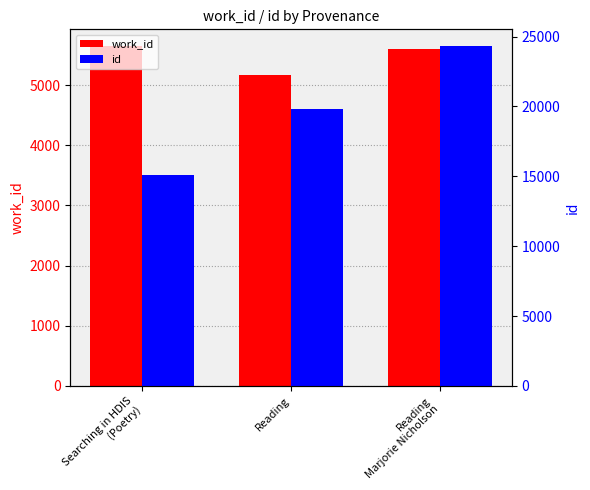

Which series has the largest range (max minus min)?

id